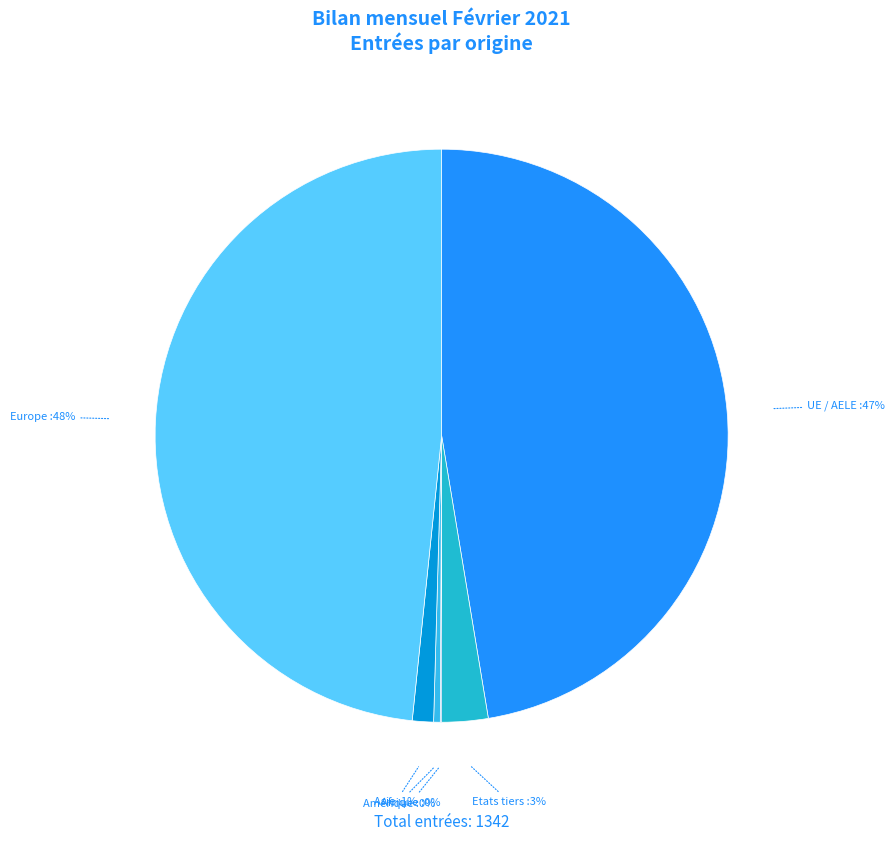

Which has a higher value, Europe or Asie?

Europe